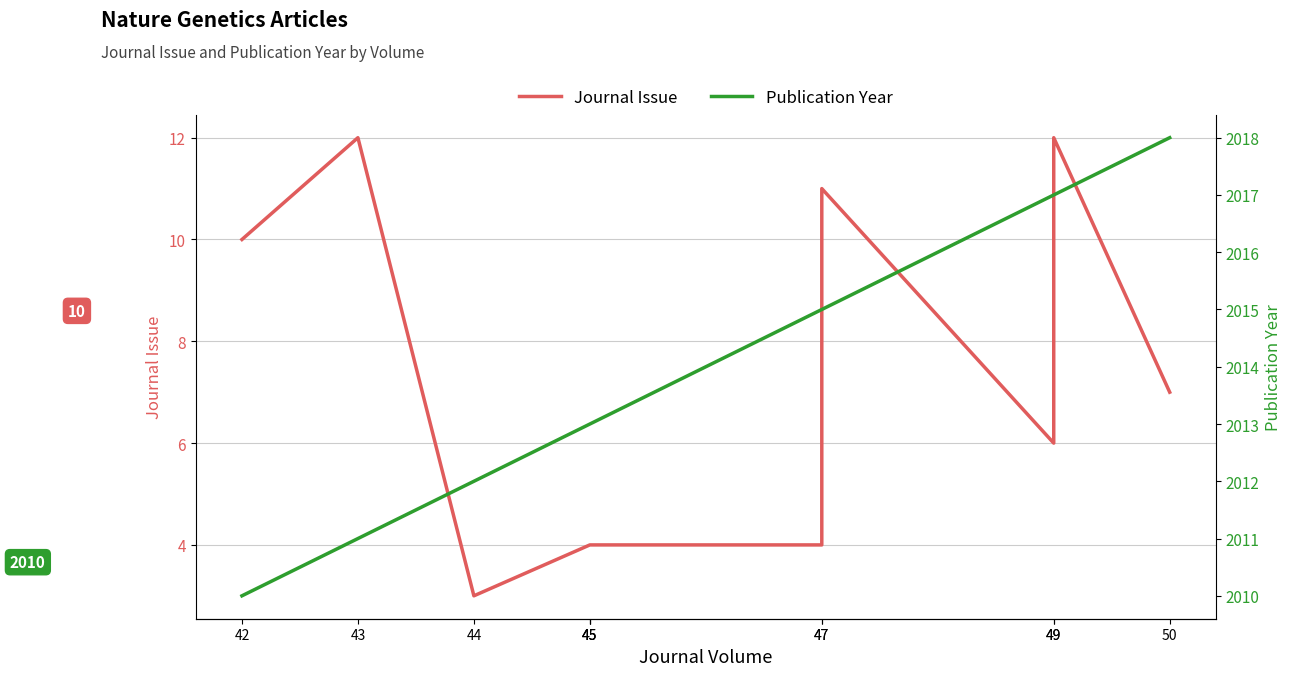

What are all the series names shown in the legend?

Journal Issue, Publication Year